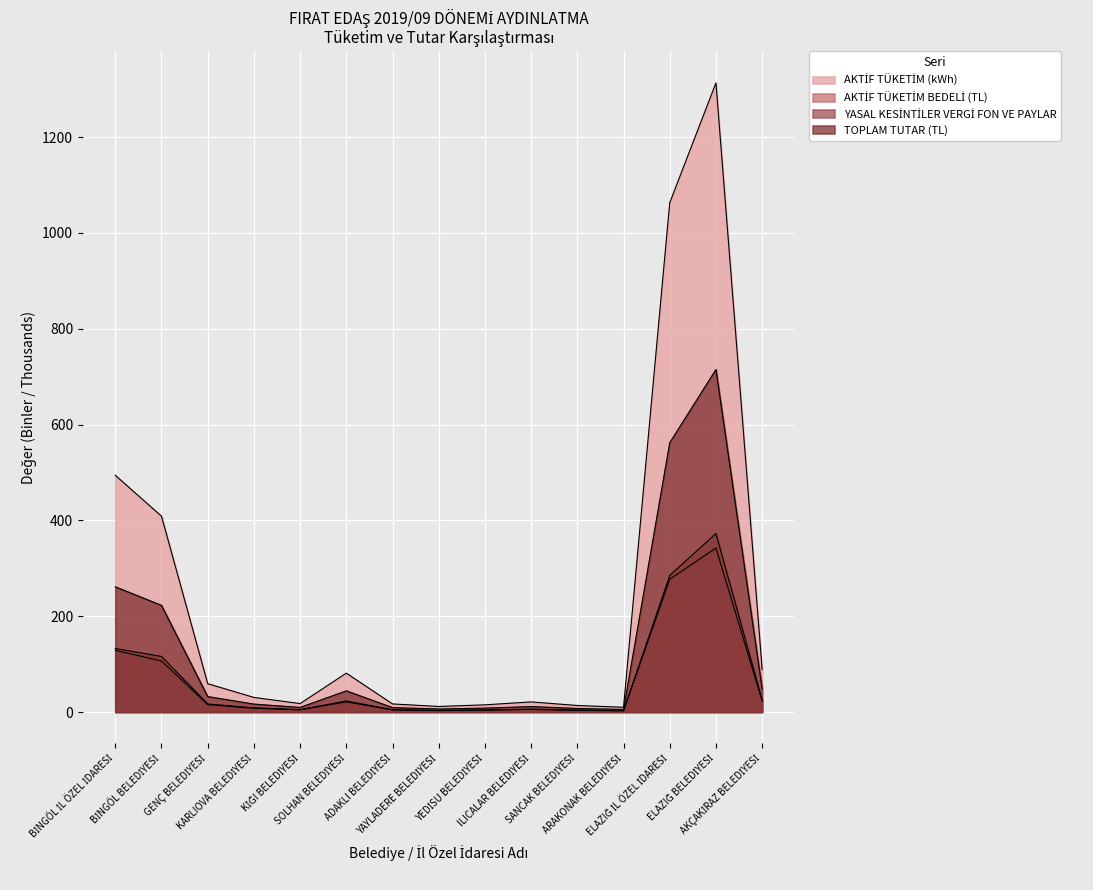

At how many categories does at least one series exceed 359?

4